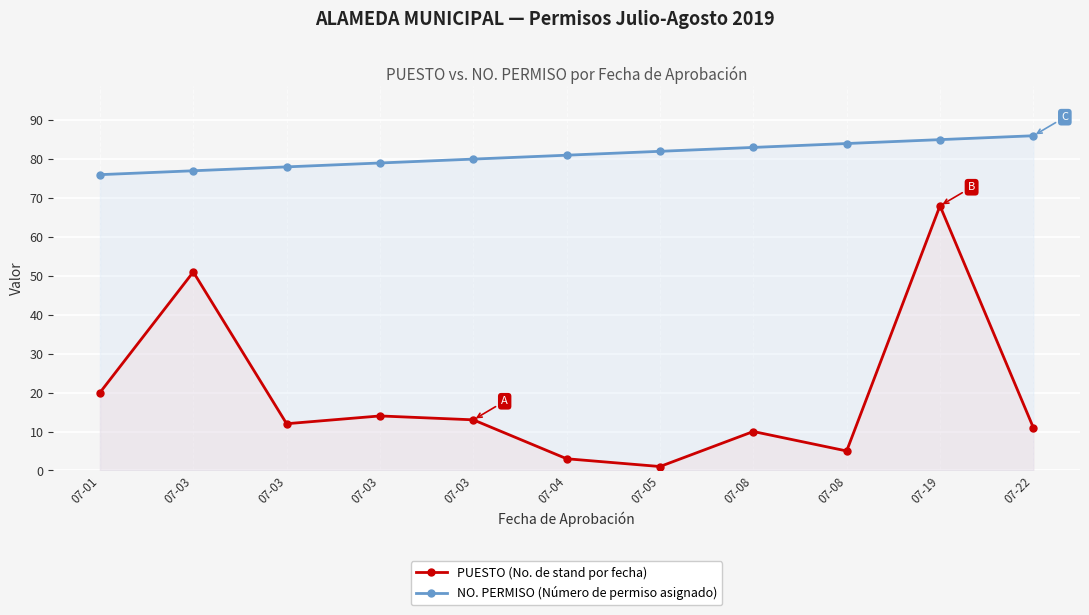

What is the value of the NO. PERMISO (Número de permiso asignado) point at the 8th from the left?

83